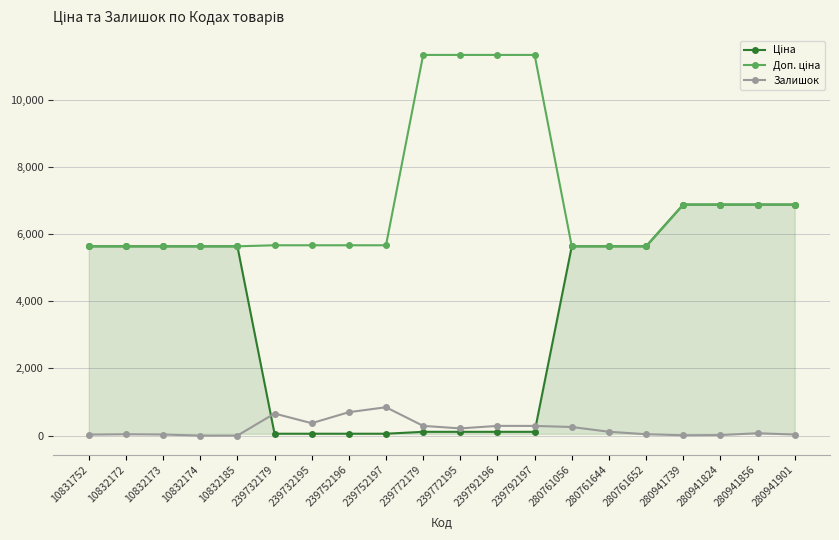

True or false: Залишок has a value of 370.0 at 239732195.

True